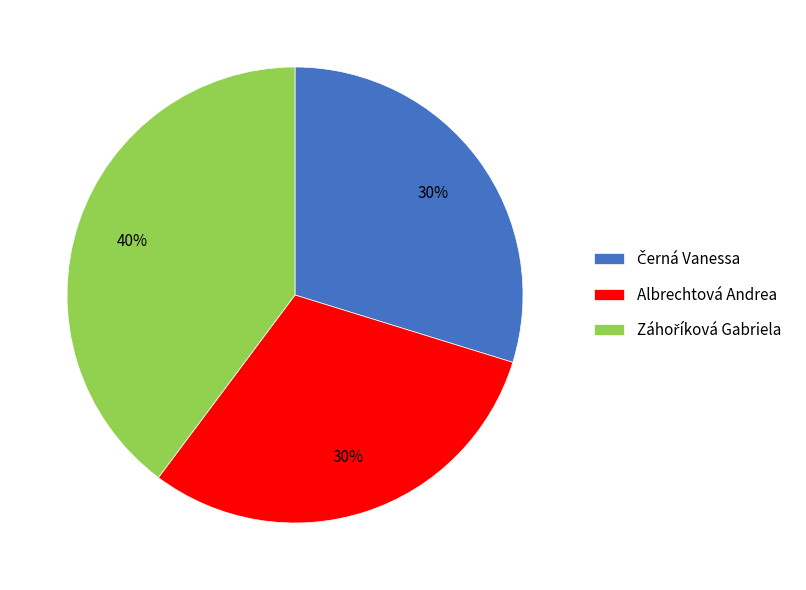

Is there a majority slice in this chart?

No